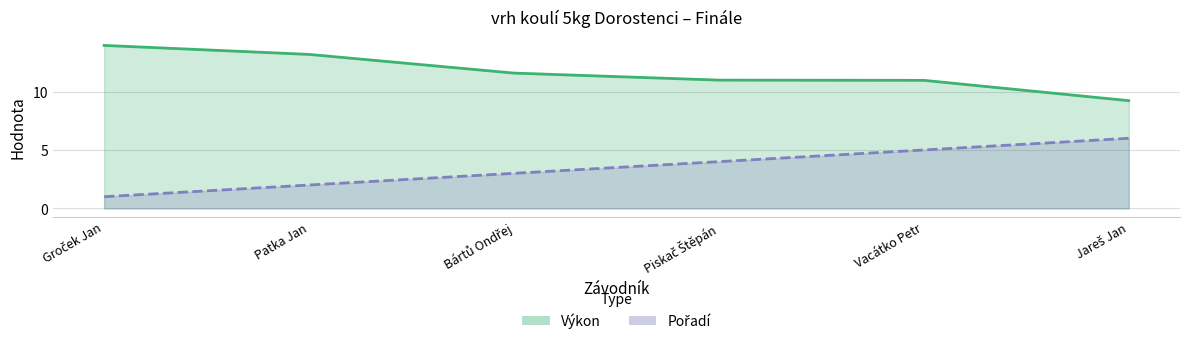

At which category is the sum across all series the highest?

Vacátko Petr